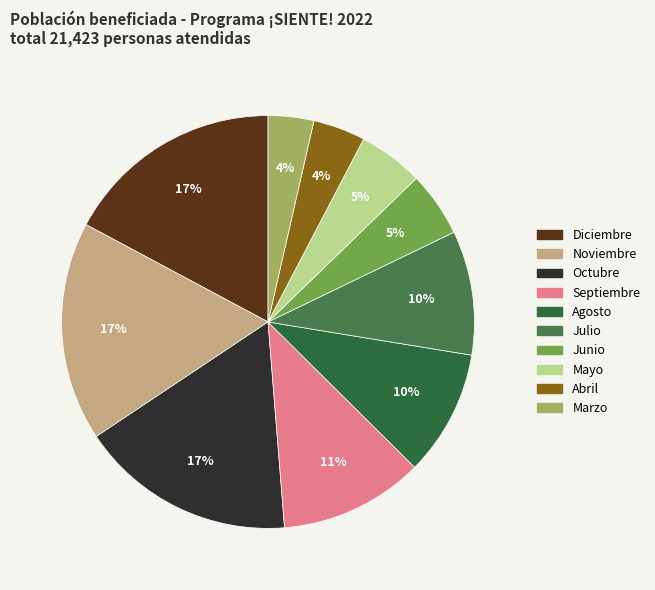

Do Mayo and Julio together represent more than half of the pie?

No